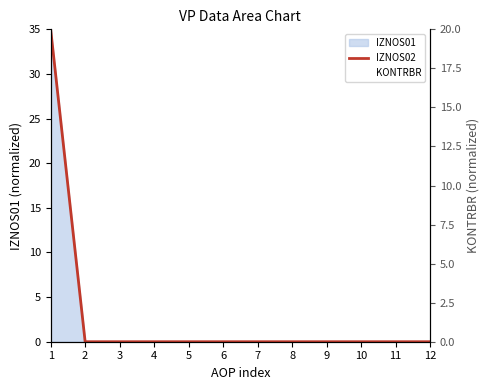

The value of IZNOS02 at 9 is 0. True or false?

True